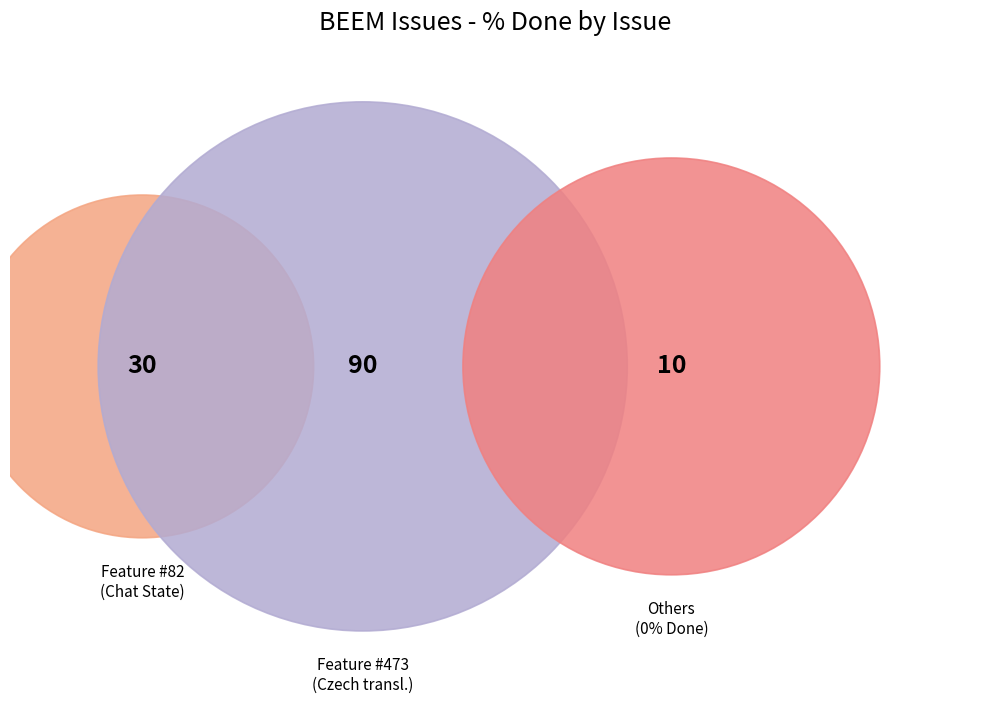

Is there any slice that represents more than half of the pie?

Yes